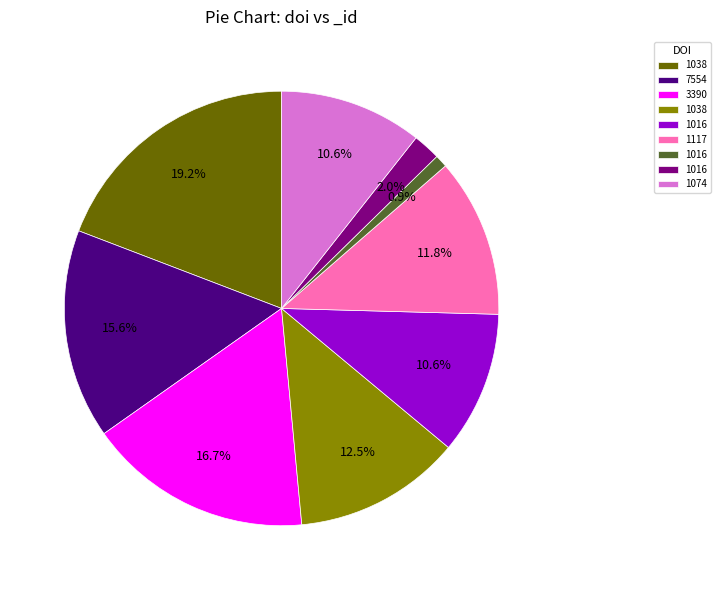

Does any single category account for the majority?

No